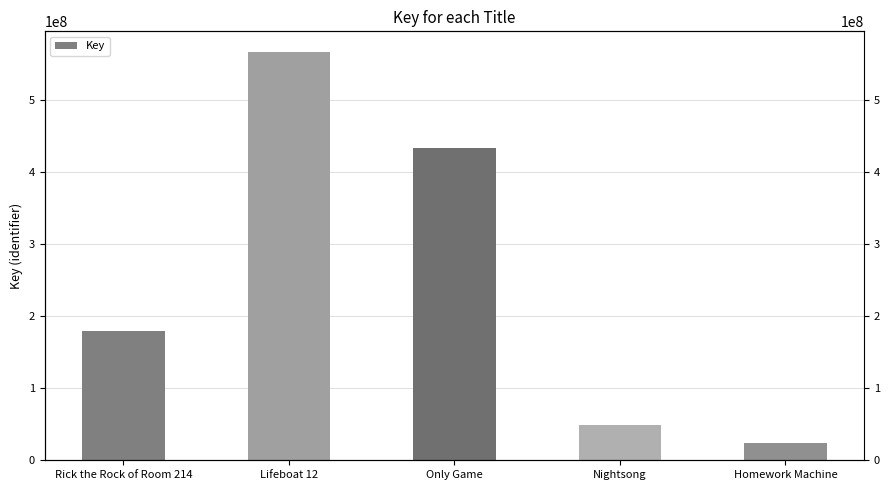

True or false: the data shows 24080699 at Homework Machine.

True